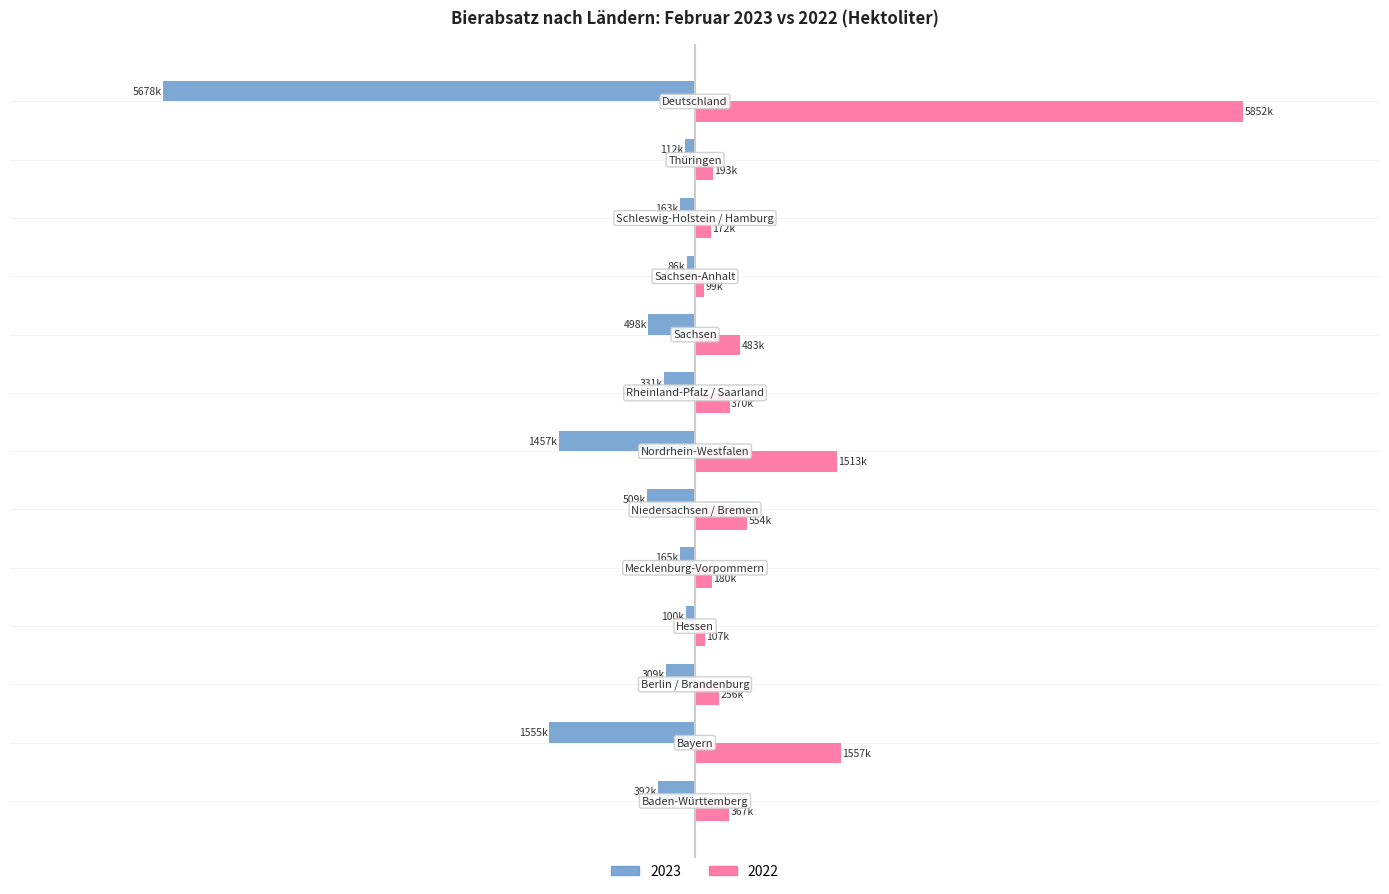

At which label is 2023 closest to -2881894?

Bayern